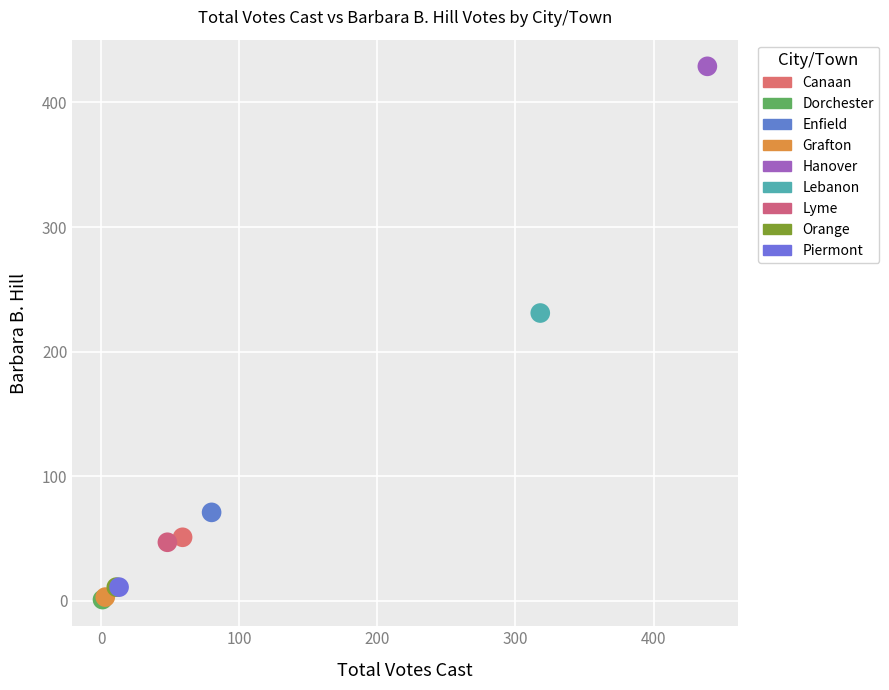

Which series reaches the maximum Y coordinate?

Hanover